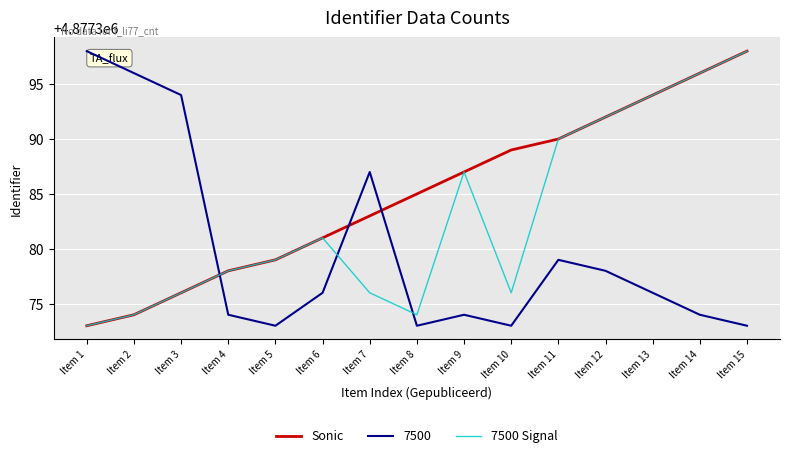

How many values in the Sonic series are below 4877385?

7